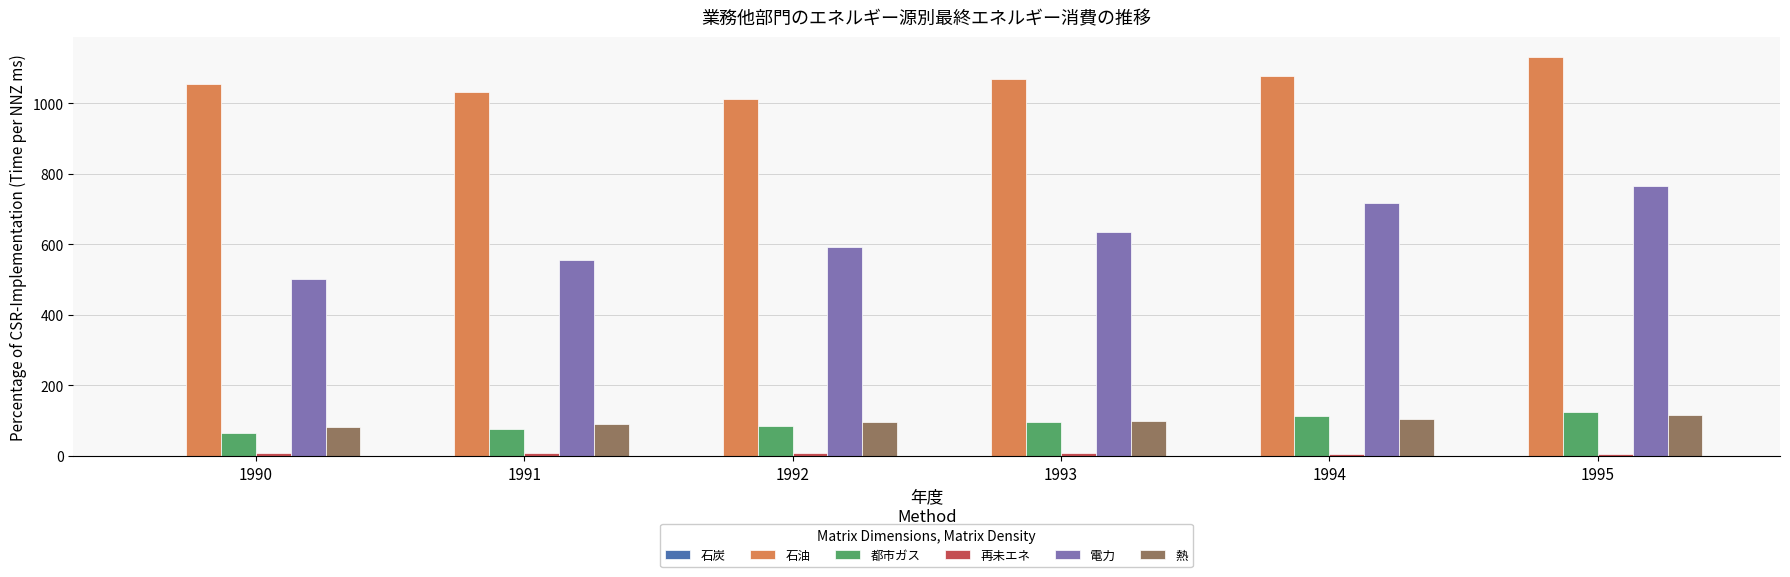

Where is 石油 nearest to the value 1072?

1993